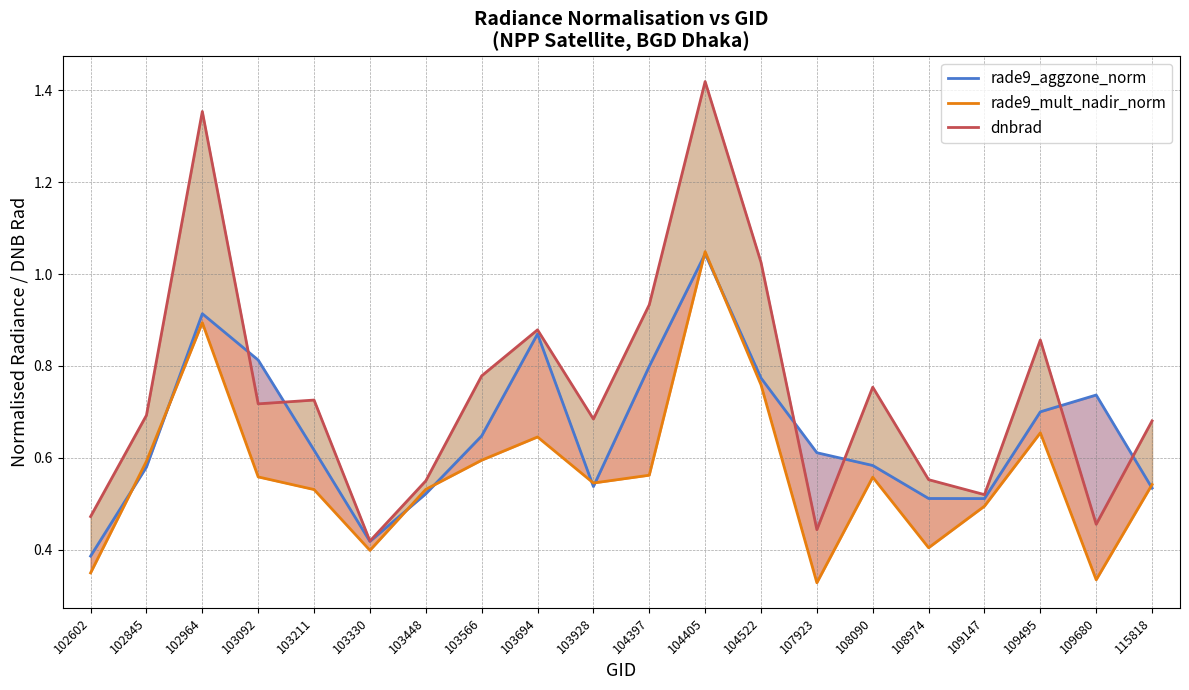

What is the difference between the second highest and second lowest values in the dnbrad series?

0.9